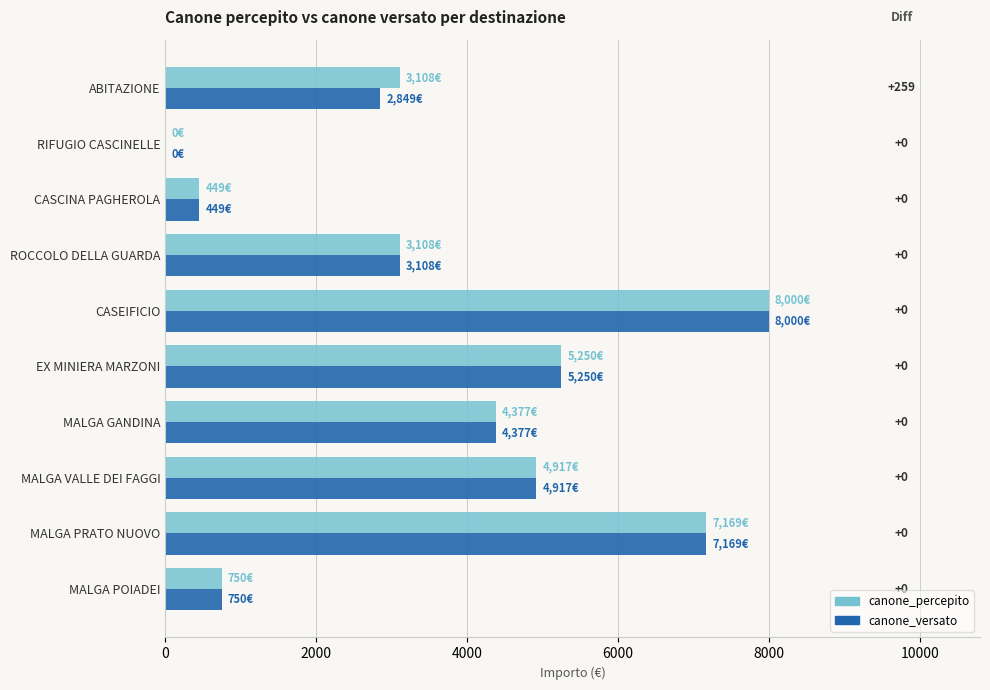

What is the sum of all canone_versato values?

36869